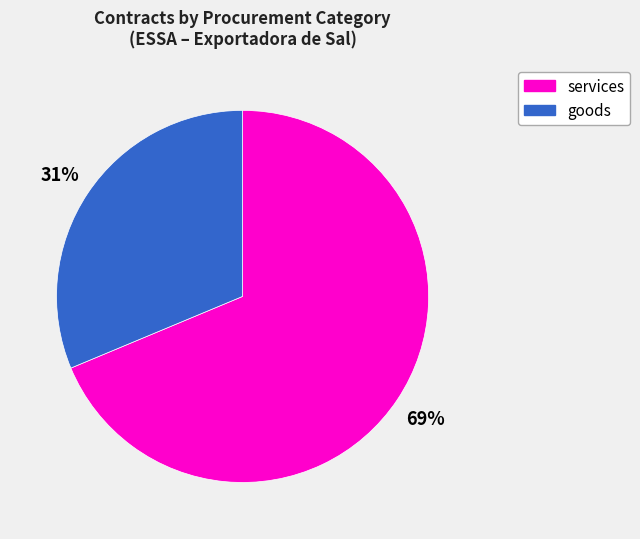

To the nearest percent, what is the average slice percentage?

50%